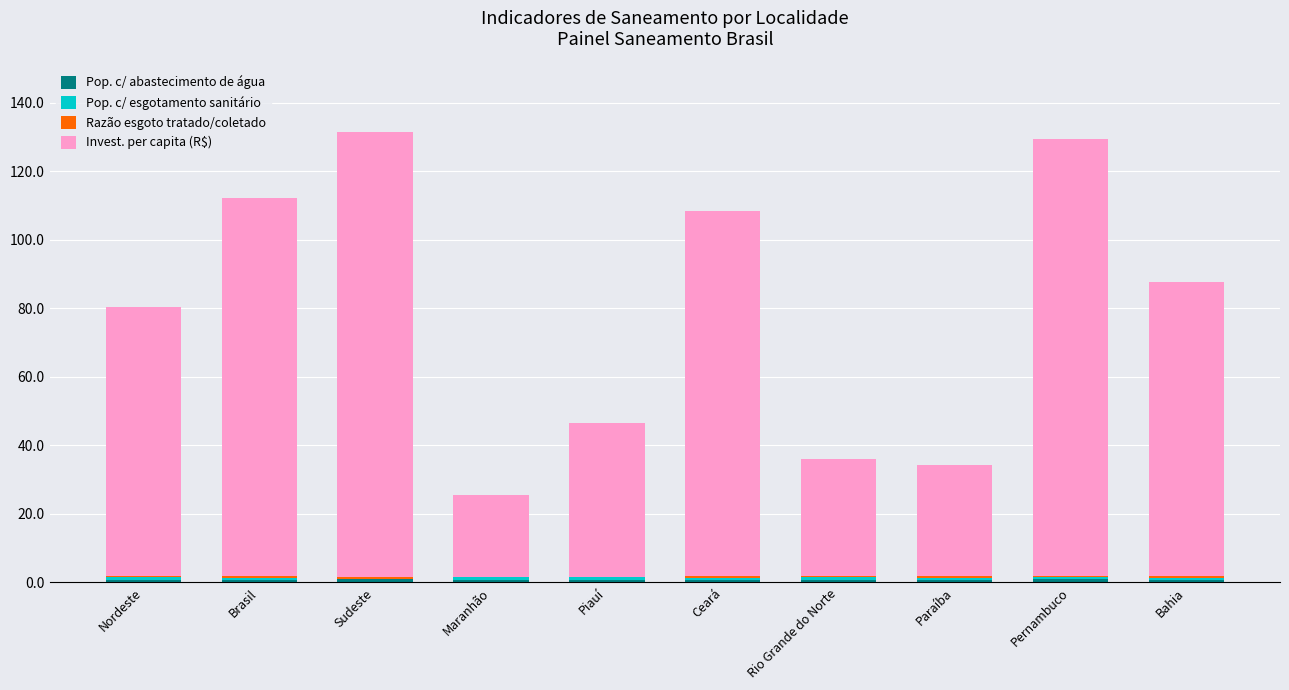

How many series are shown in this chart?

4